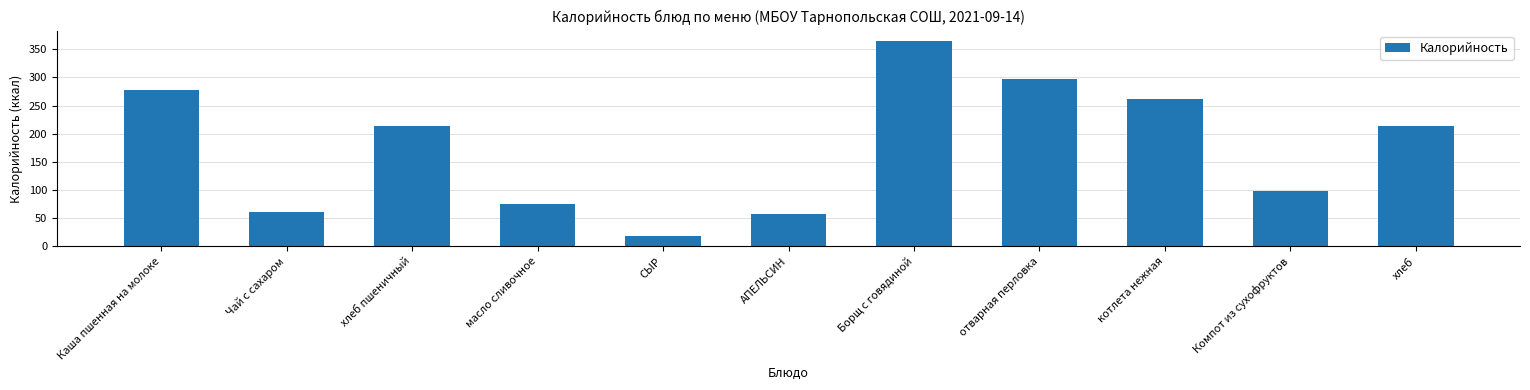

Read the value at хлеб пшеничный.

214.4